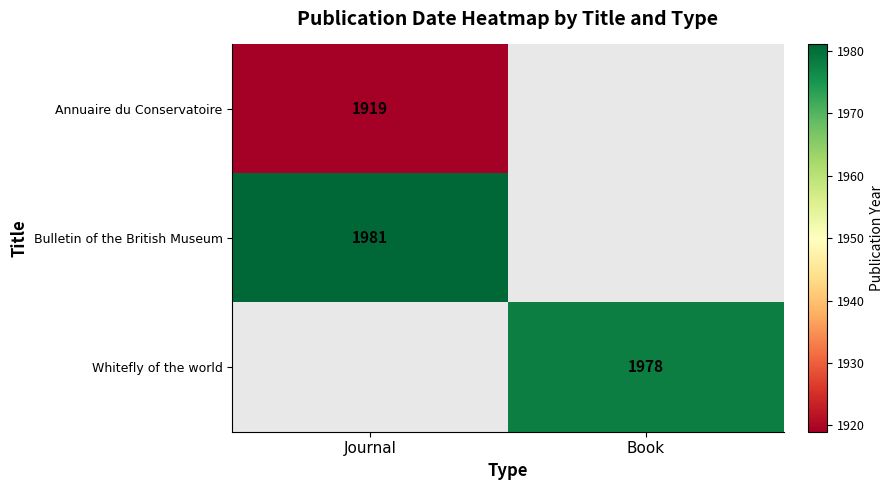

Is the value of Whitefly of the world at Book greater than the value of Annuaire du Conservatoire at Journal?

Yes